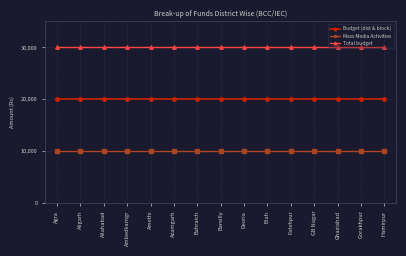

Reading left to right, extract all data points from this chart.

Budget (dist & block): Agra=20000	Aligarh=20000	Allahabad=20000	Ambedkarngr=20000	Amethi=20000	Azamgarh=20000	Bahraich=20000	Bareilly=20000	Deoria=20000	Etah=20000	Fatehpur=20000	GB Nagar=20000	Ghaziabad=20000	Gorakhpur=20000	Hamirpur=20000
Mass Media Activities: Agra=10000	Aligarh=10000	Allahabad=10000	Ambedkarngr=10000	Amethi=10000	Azamgarh=10000	Bahraich=10000	Bareilly=10000	Deoria=10000	Etah=10000	Fatehpur=10000	GB Nagar=10000	Ghaziabad=10000	Gorakhpur=10000	Hamirpur=10000
Total budget: Agra=30000	Aligarh=30000	Allahabad=30000	Ambedkarngr=30000	Amethi=30000	Azamgarh=30000	Bahraich=30000	Bareilly=30000	Deoria=30000	Etah=30000	Fatehpur=30000	GB Nagar=30000	Ghaziabad=30000	Gorakhpur=30000	Hamirpur=30000